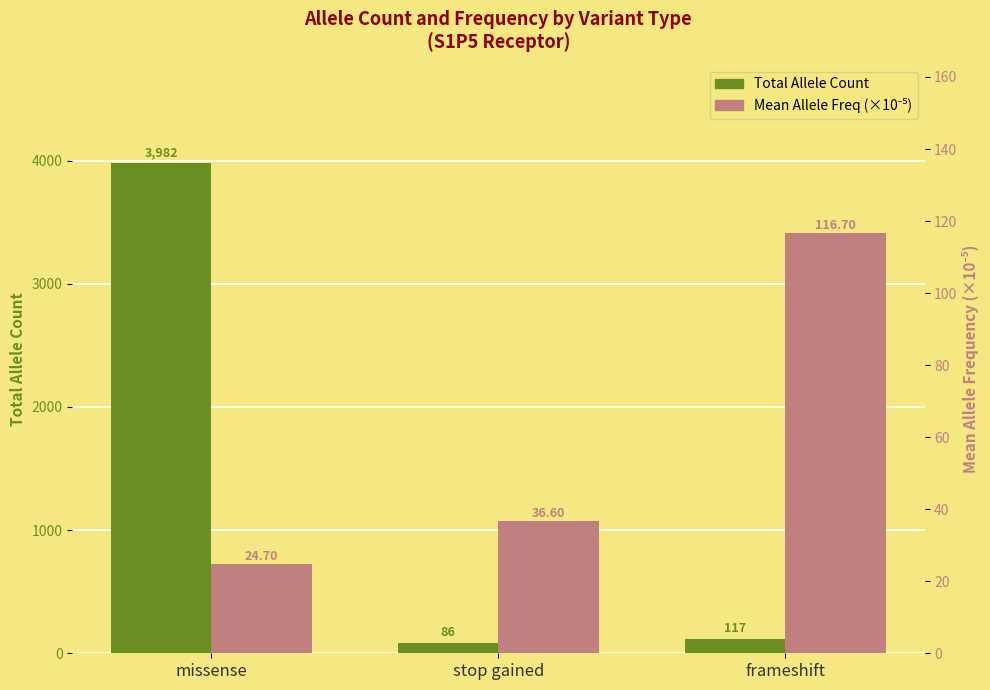

True or false: Total Allele Count has a value of 7021.7 at missense.

False